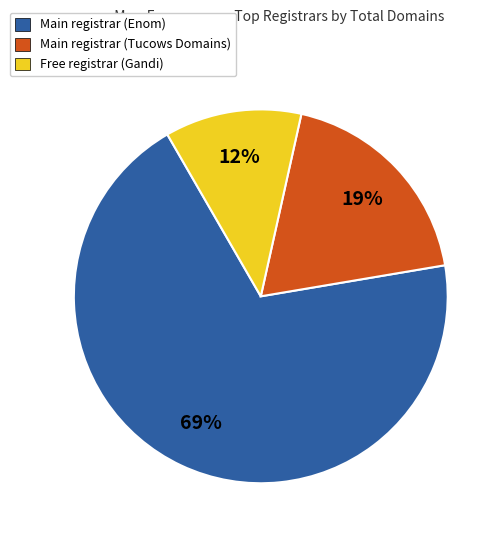

Count the number of slices in the pie.

3